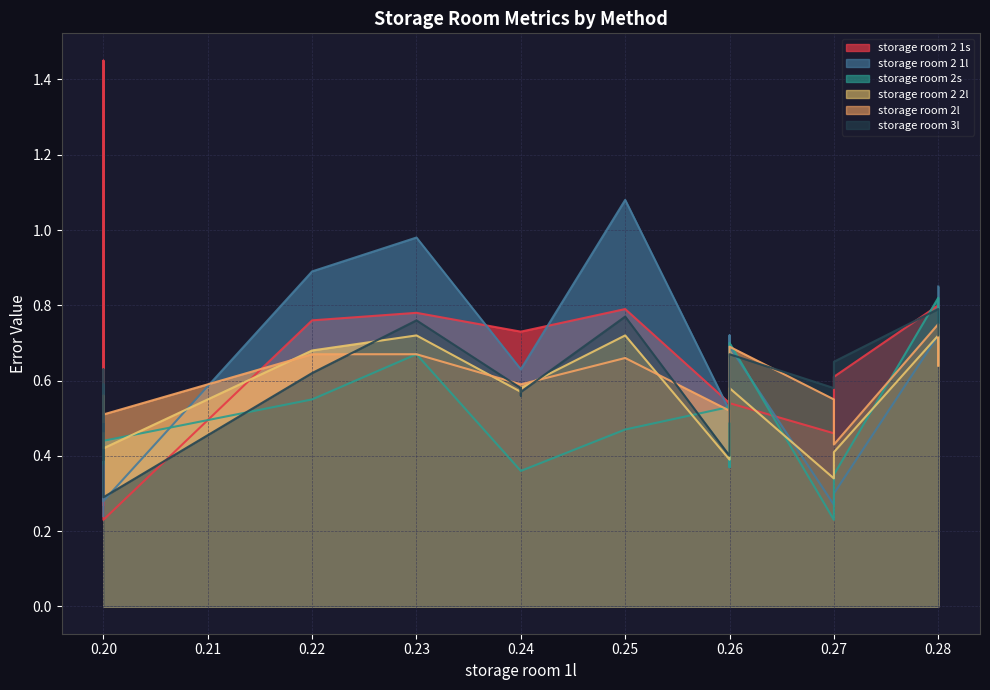

Which series has the widest spread of values?

storage room 2 1s